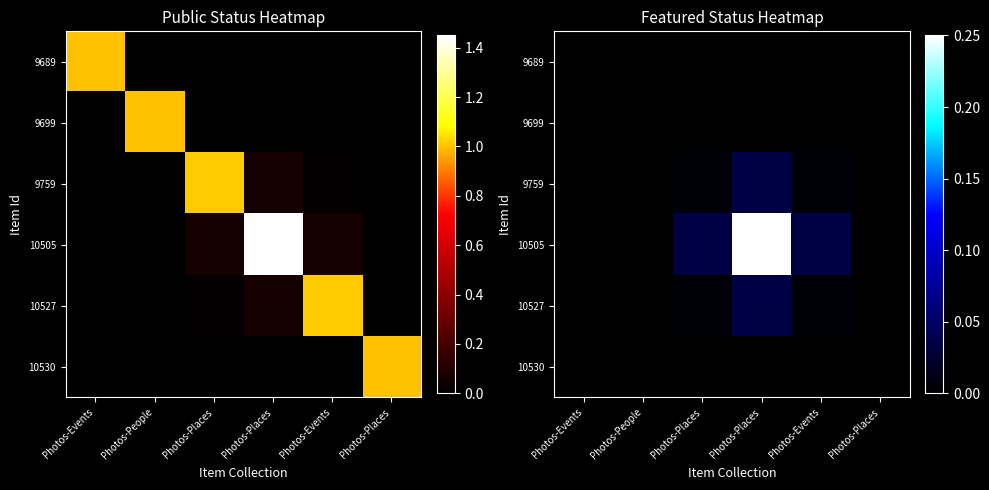

At which category is the sum across all series the highest?

Photos-Places